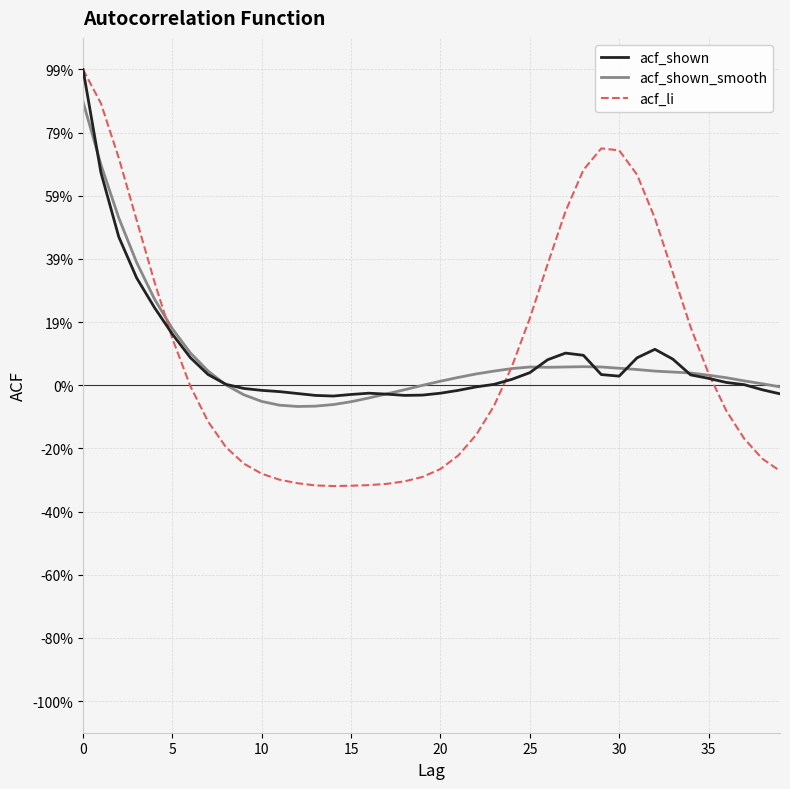

What are all the series names shown in the legend?

acf_shown, acf_shown_smooth, acf_li